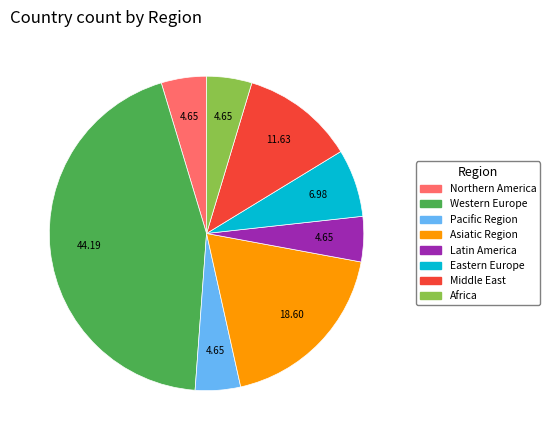

Does Eastern Europe account for over 50% of the chart?

No